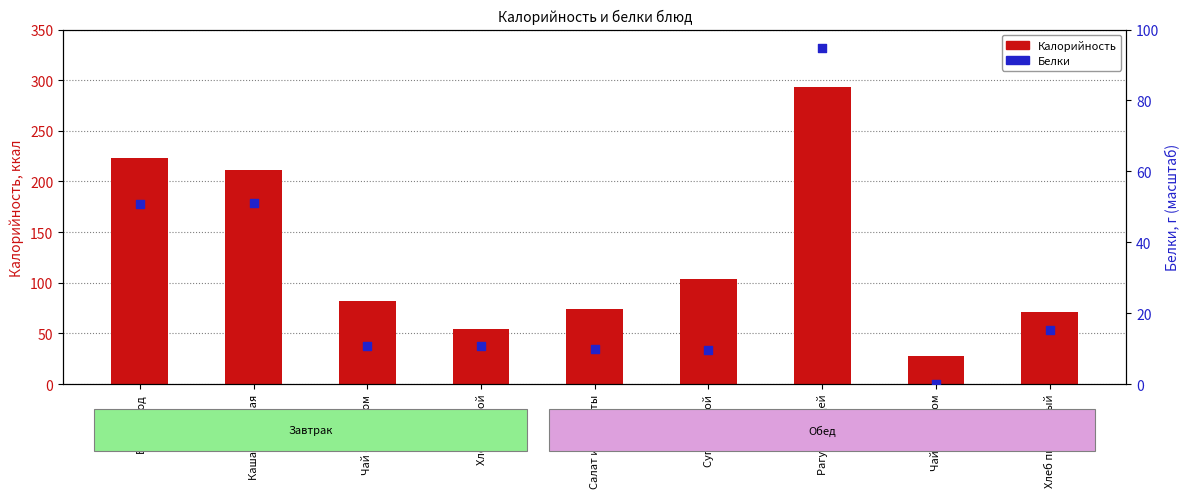

Which series contains the lowest Y value?

Белки (г)